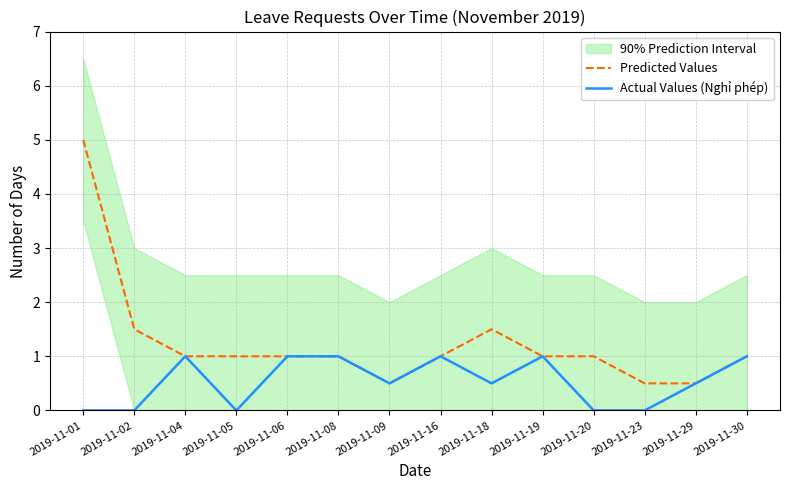

How many Actual Values (Nghỉ phép) values are between 0 and 1?

14